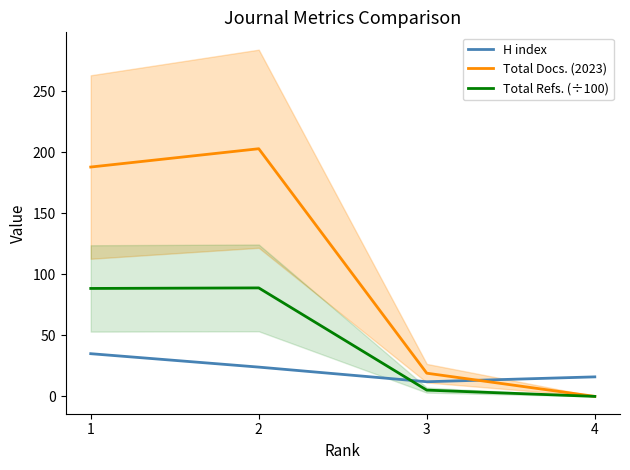

List the labels in order of H index value, largest first.

1, 2, 4, 3